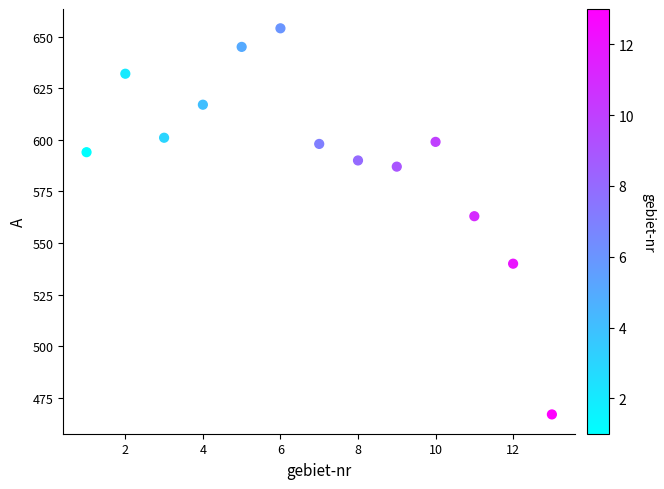

What is the range of X values (max minus min)?

12